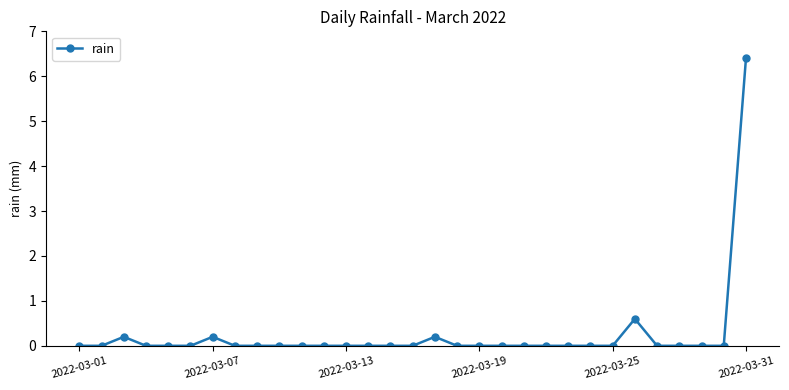

Does the chart display data point markers on the line(s)?

Yes